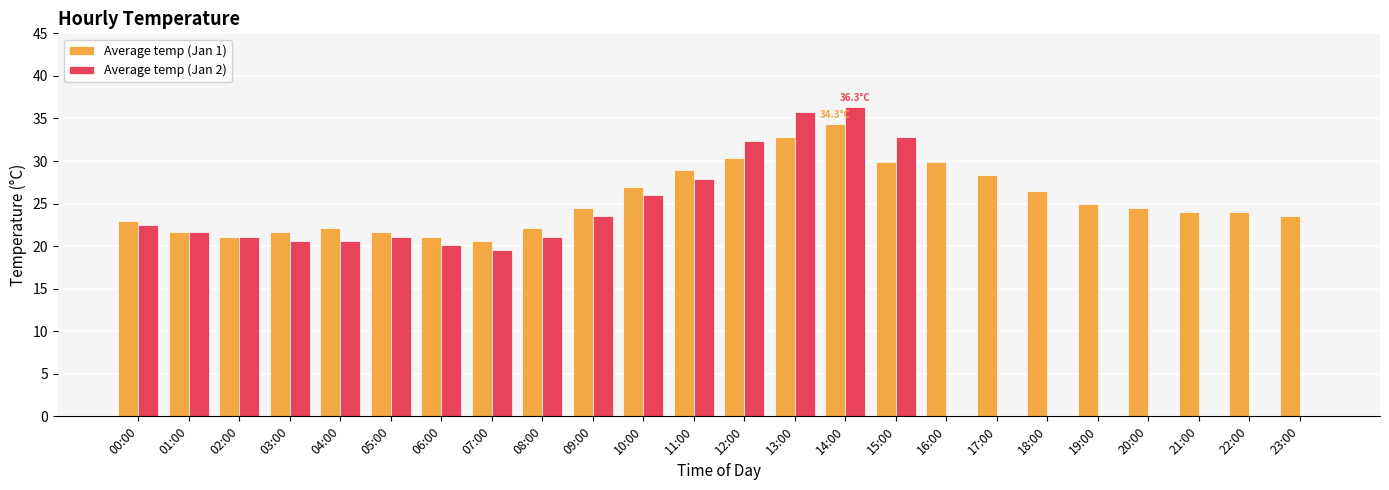

Reading left to right, extract all data points from this chart.

Average temp (Jan 1): 23.0	21.6	21.1	21.6	22.1	21.6	21.1	20.6	22.1	24.5	27.0	28.9	30.4	32.8	34.3	29.9	29.9	28.4	26.5	25.0	24.5	24.0	24.0	23.5
Average temp (Jan 2): 22.5	21.6	21.1	20.6	20.6	21.1	20.1	19.6	21.1	23.5	26.0	27.9	32.3	35.8	36.3	32.8	0.0	0.0	0.0	0.0	0.0	0.0	0.0	0.0